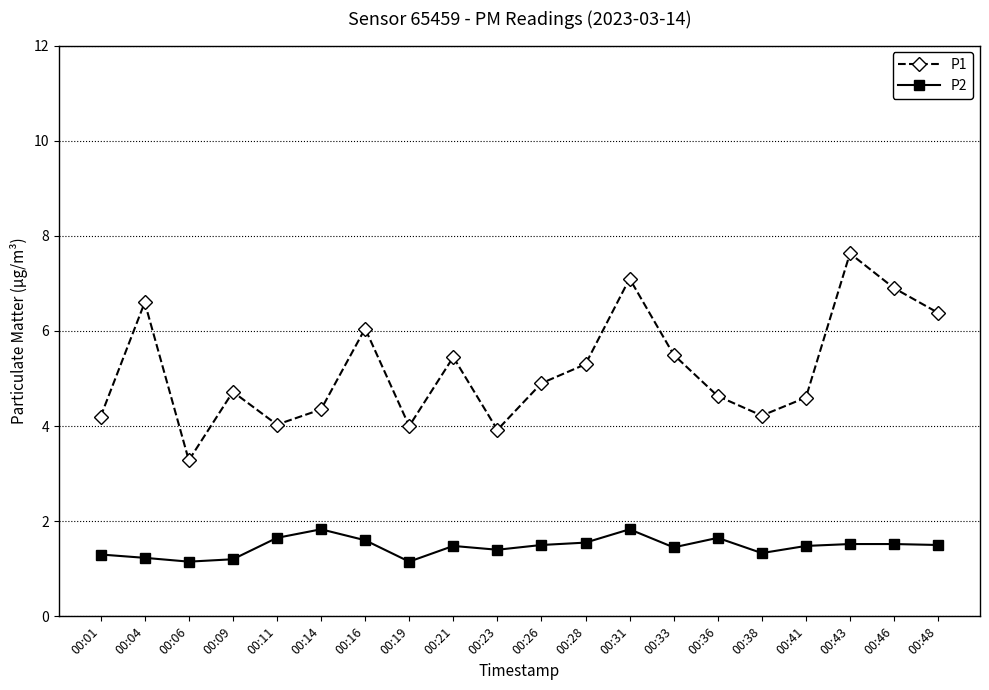

True or false: P1 has more than 2 points higher than both neighbors.

True